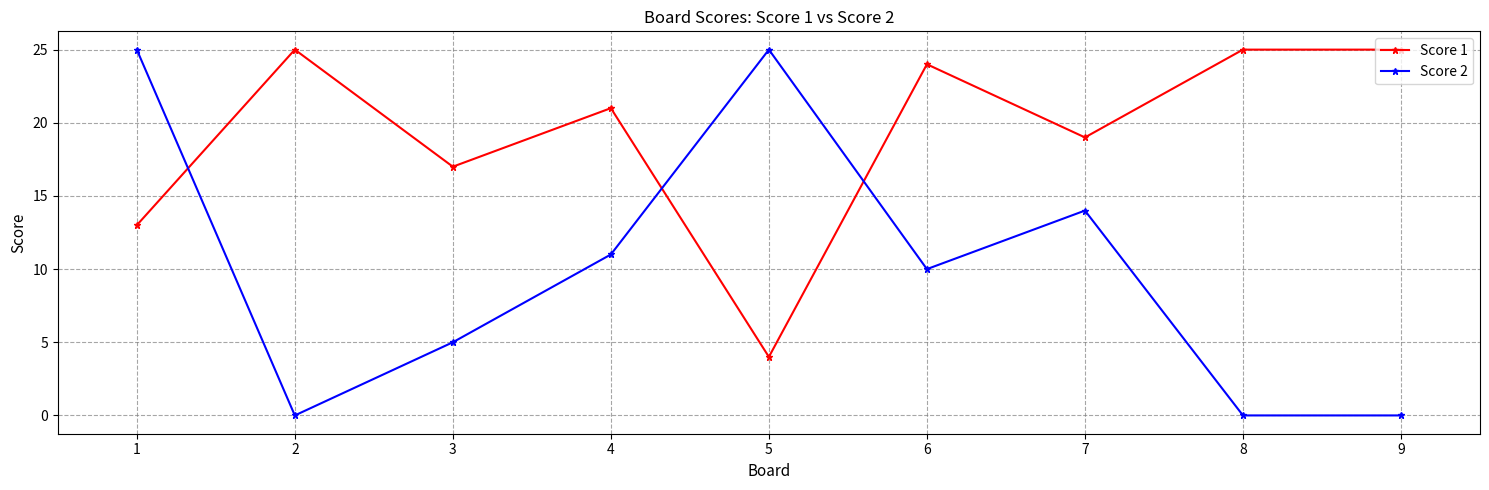

True or false: Score 1 has more than 1 points higher than both neighbors.

True